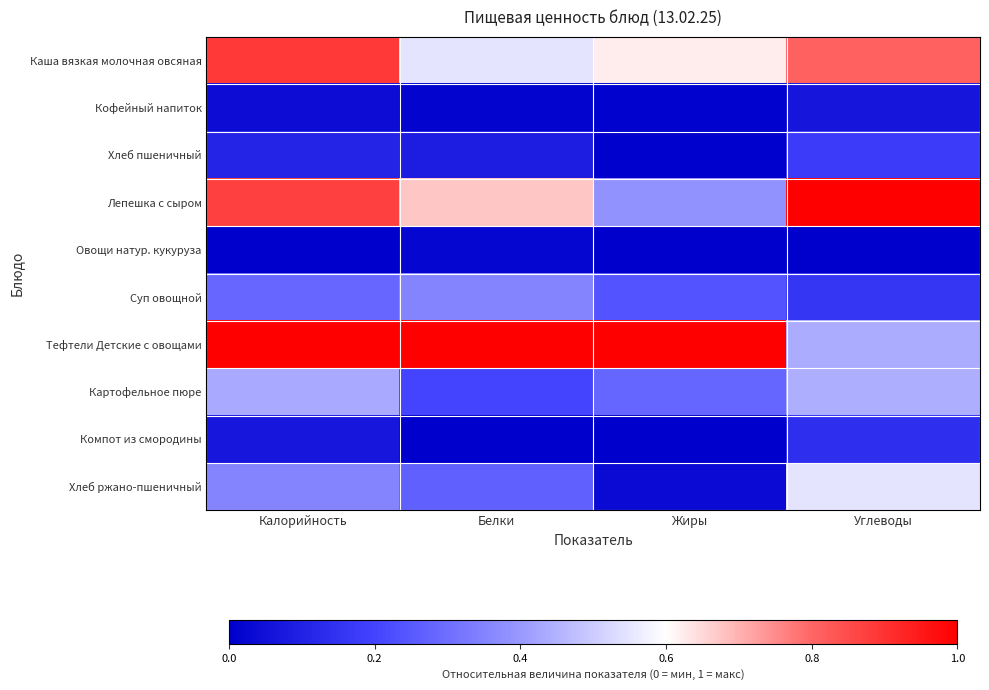

Which category has the highest value across all series?

Углеводы